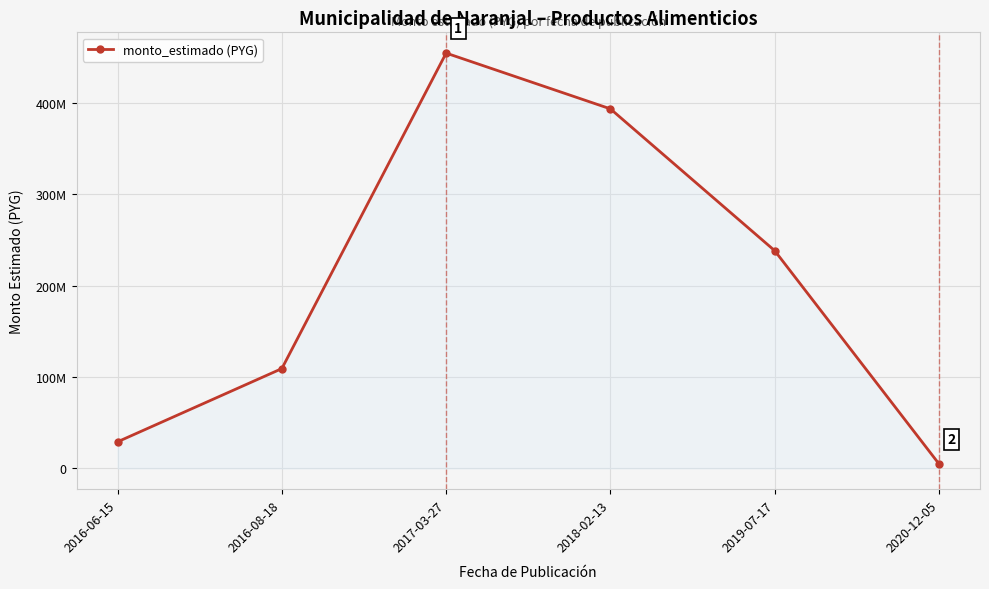

Is this an area chart (filled region under the line)?

Yes